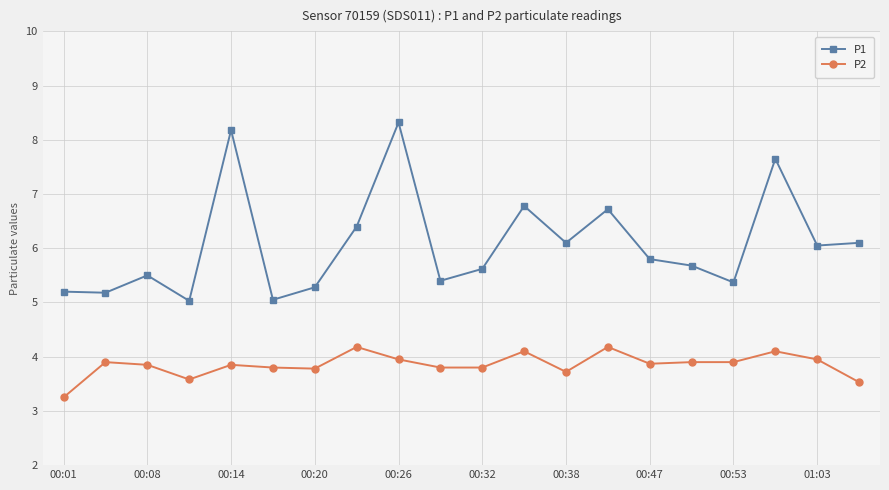

What is the average value of the P1 series?

6.1